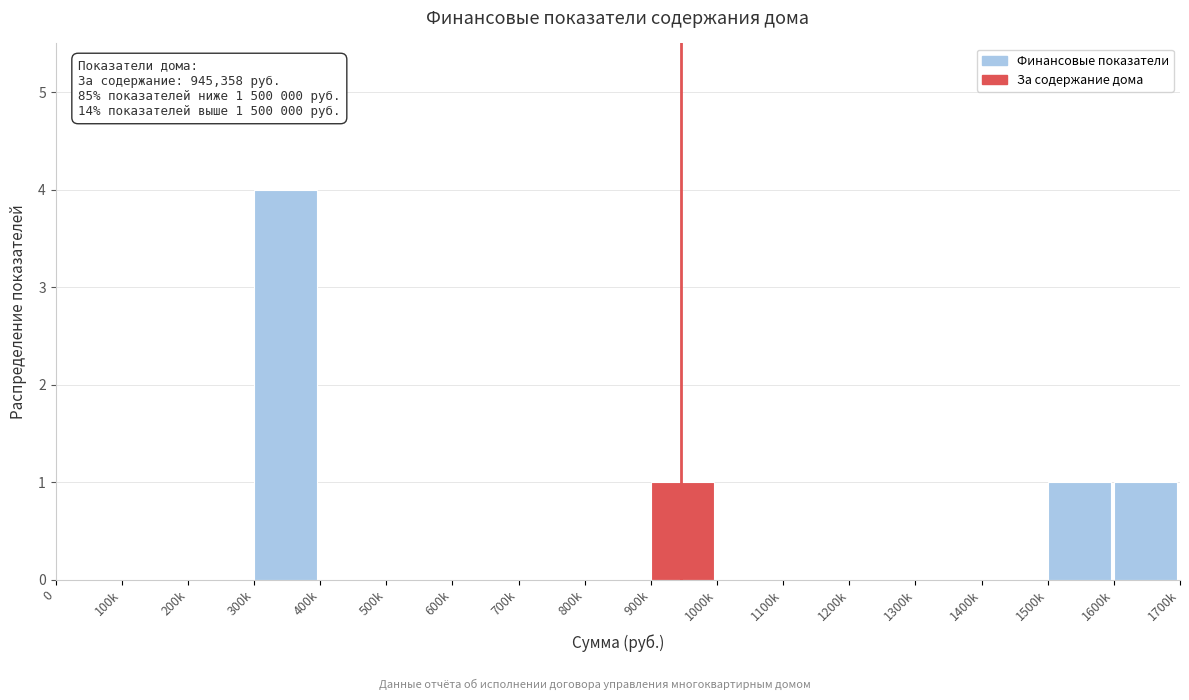

Reading left to right, list all the values displayed in this chart.

0=0	100k=0	200k=0	300k=4	400k=0	500k=0	600k=0	700k=0	800k=0	900k=1	1000k=0	1100k=0	1200k=0	1300k=0	1400k=0	1500k=1	1600k=1